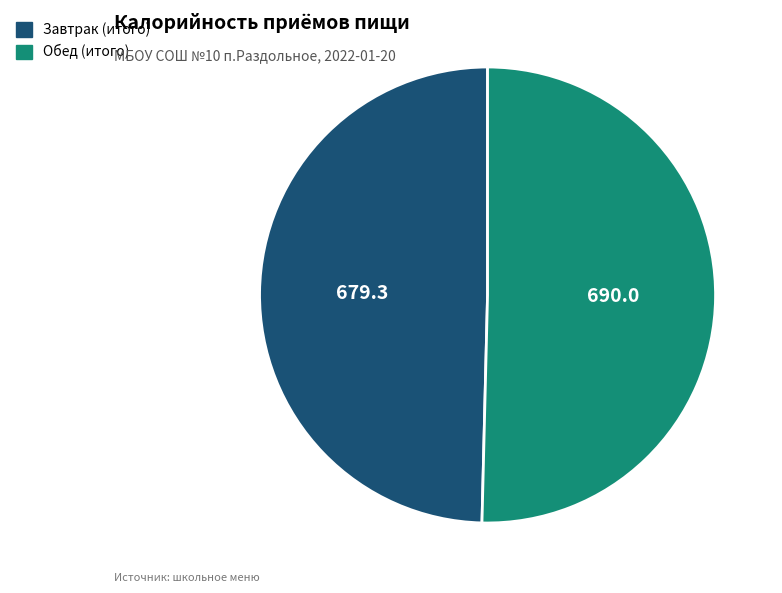

Rank the categories by value from lowest to highest.

Завтрак (итого), Обед (итого)